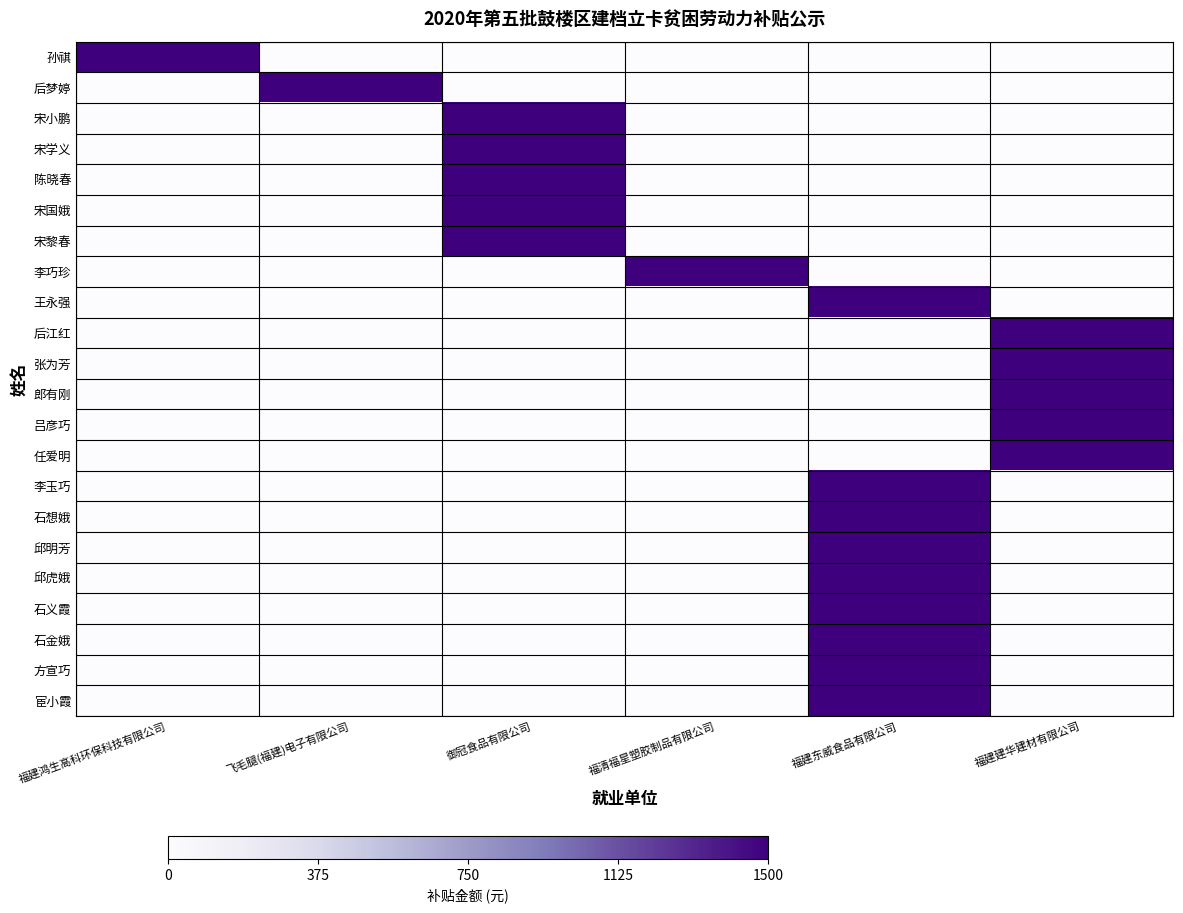

What is the spread (max minus min) of values at 福建东威食品有限公司?

1